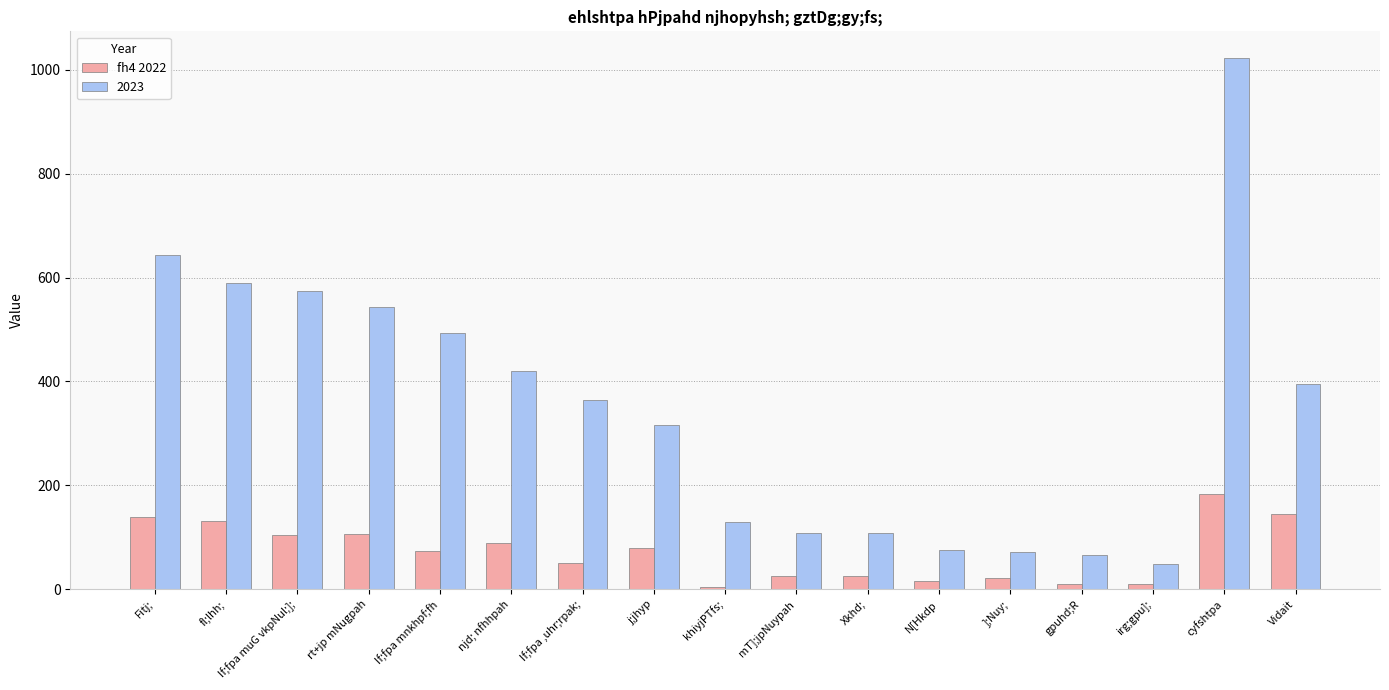

What is the smallest value displayed?

3.5